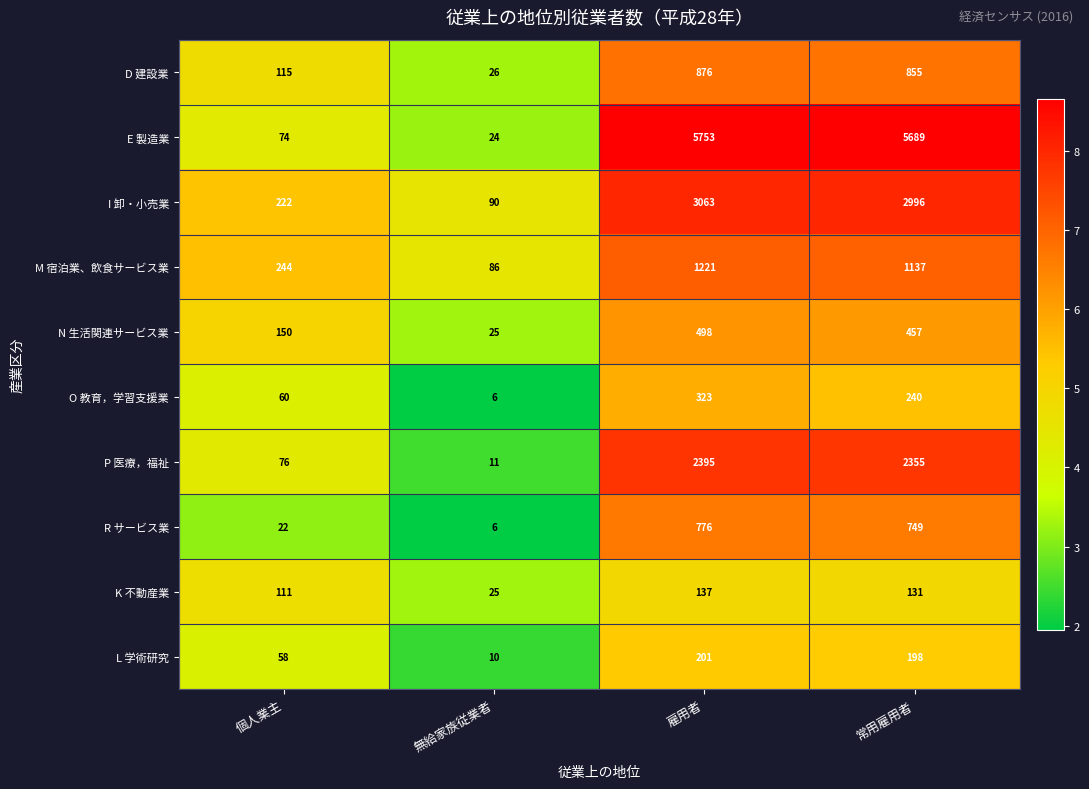

Rank the series by their maximum value, from lowest to highest.

K 不動産業, L 学術研究, O 教育，学習支援業, N 生活関連サービス業, R サービス業, D 建設業, M 宿泊業、飲食サービス業, P 医療，福祉, I 卸・小売業, E 製造業